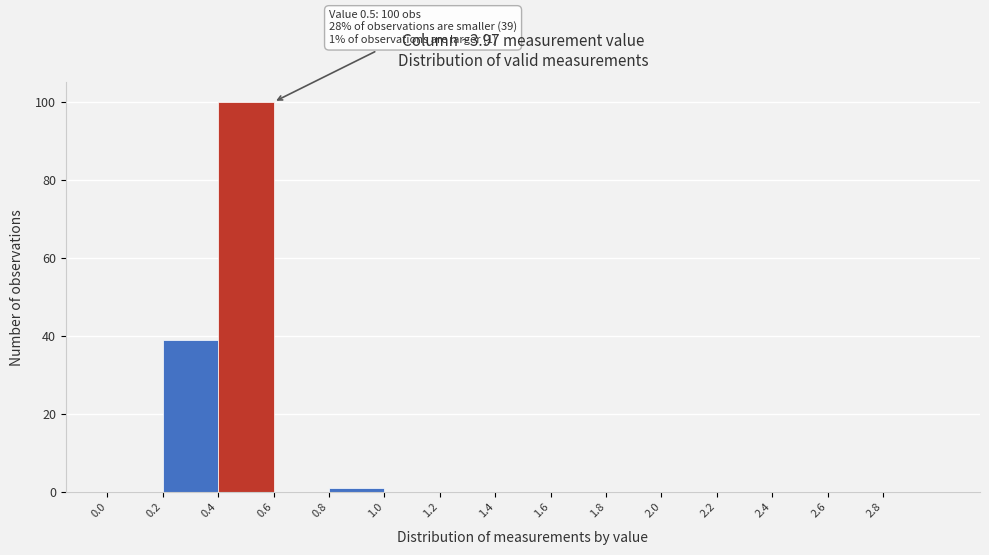

Which range on the x-axis has the tallest bar?

0.4 to 0.6